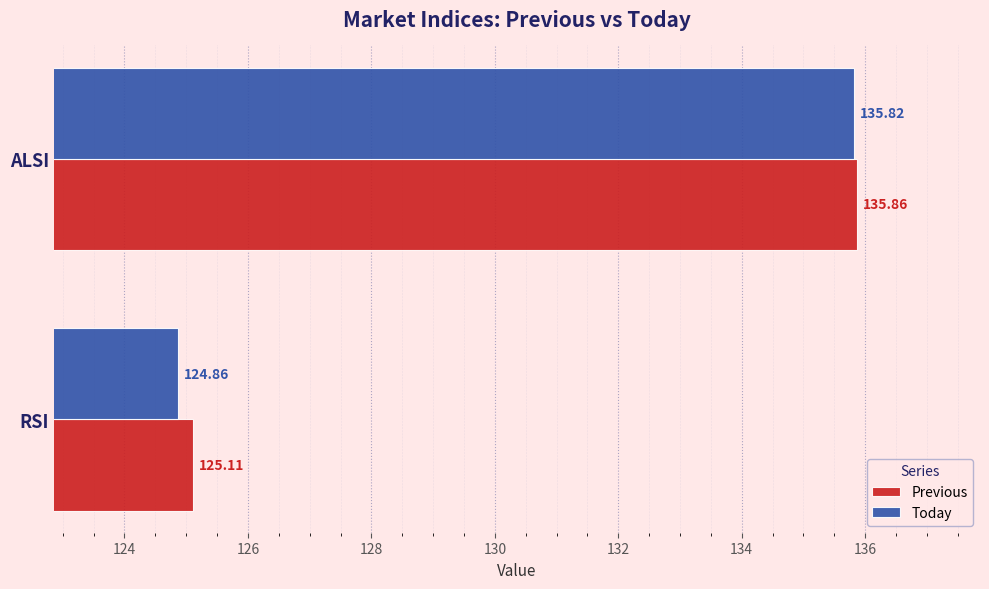

At which label does Previous reach its peak?

ALSI